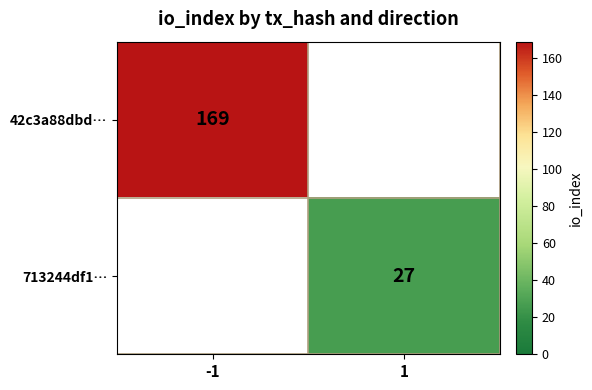

How many series are shown in this chart?

2